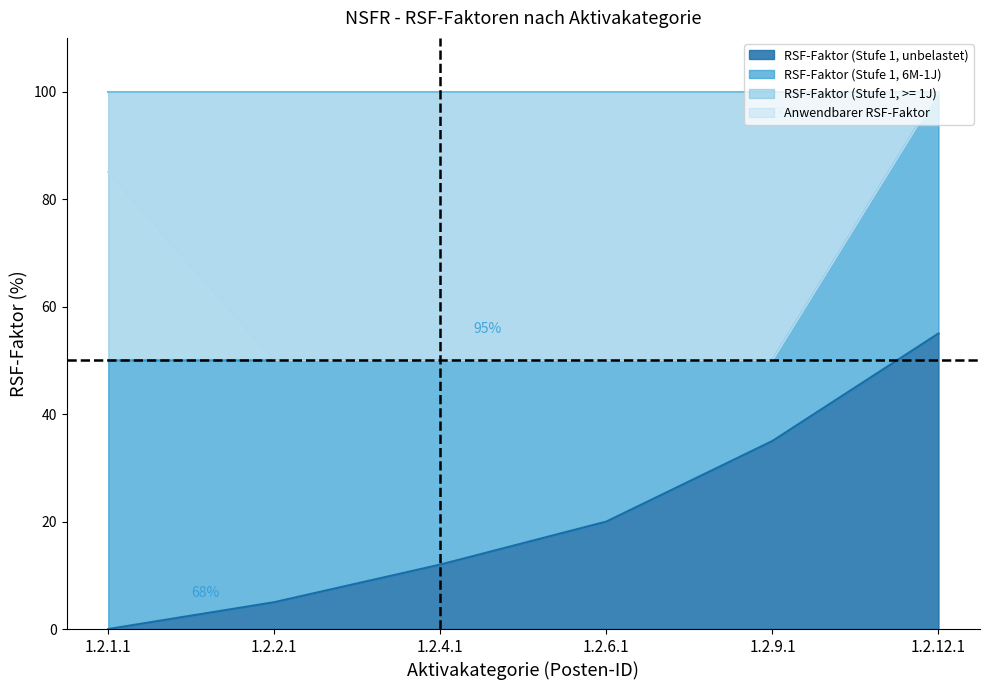

What is the difference between the second highest and second lowest values in the Anwendbarer RSF-Faktor series?

35